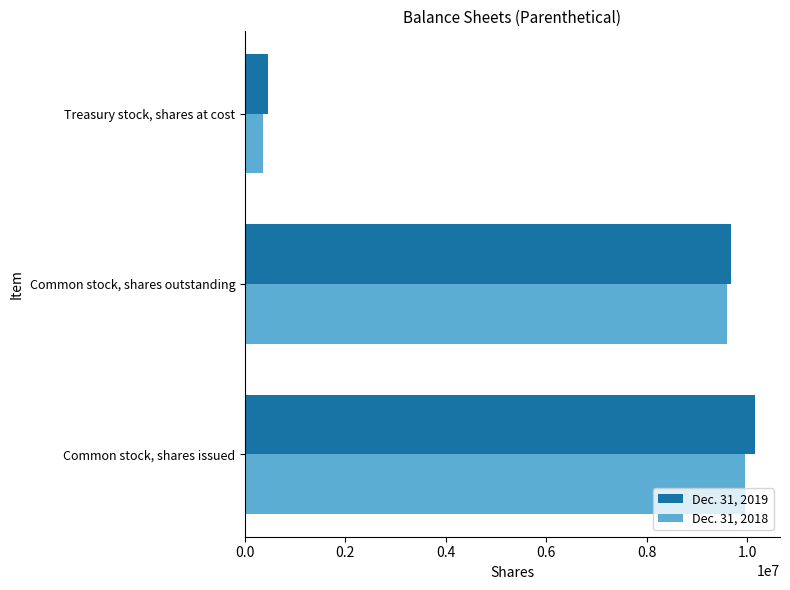

Between Common stock, shares outstanding and Treasury stock, shares at cost, which series saw the biggest shift?

Dec. 31, 2018